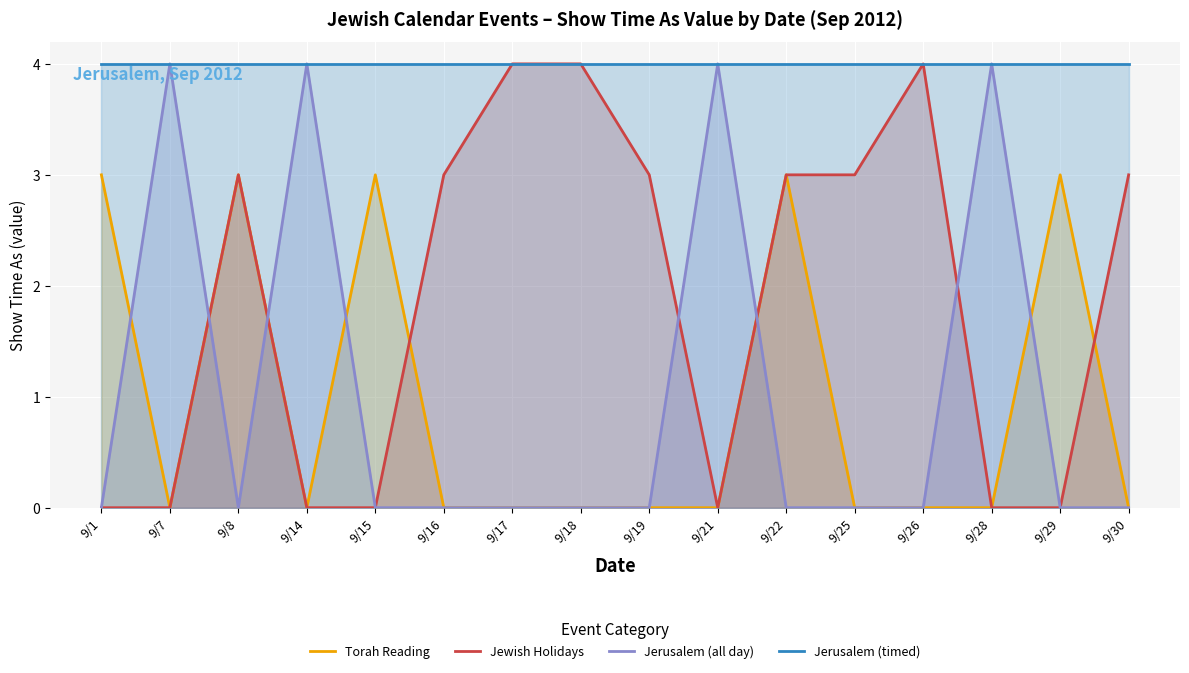

At which category does Torah Reading reach its first local peak?

9/8